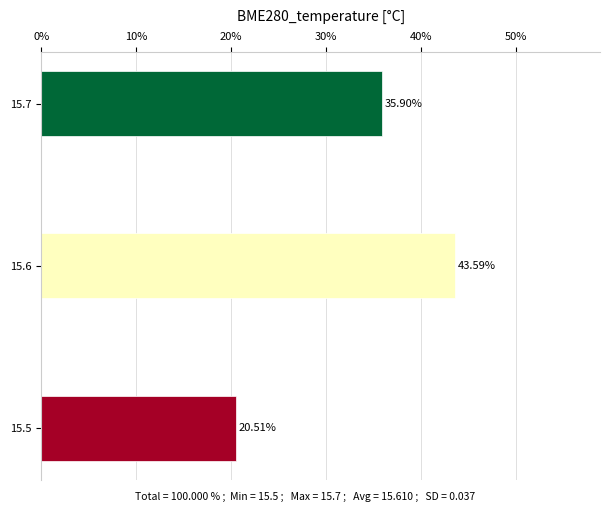

What is the change in value from 15.5 to 15.6?

+23.1